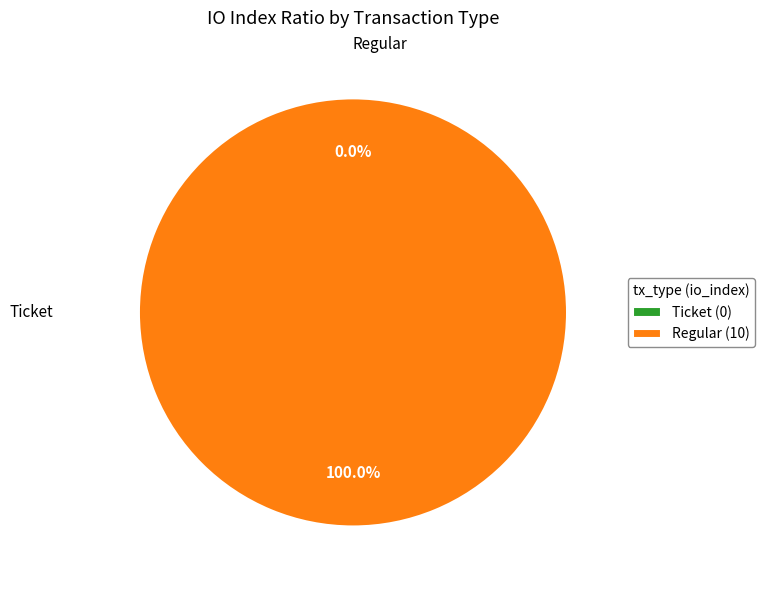

Is there any slice that represents more than half of the pie?

Yes